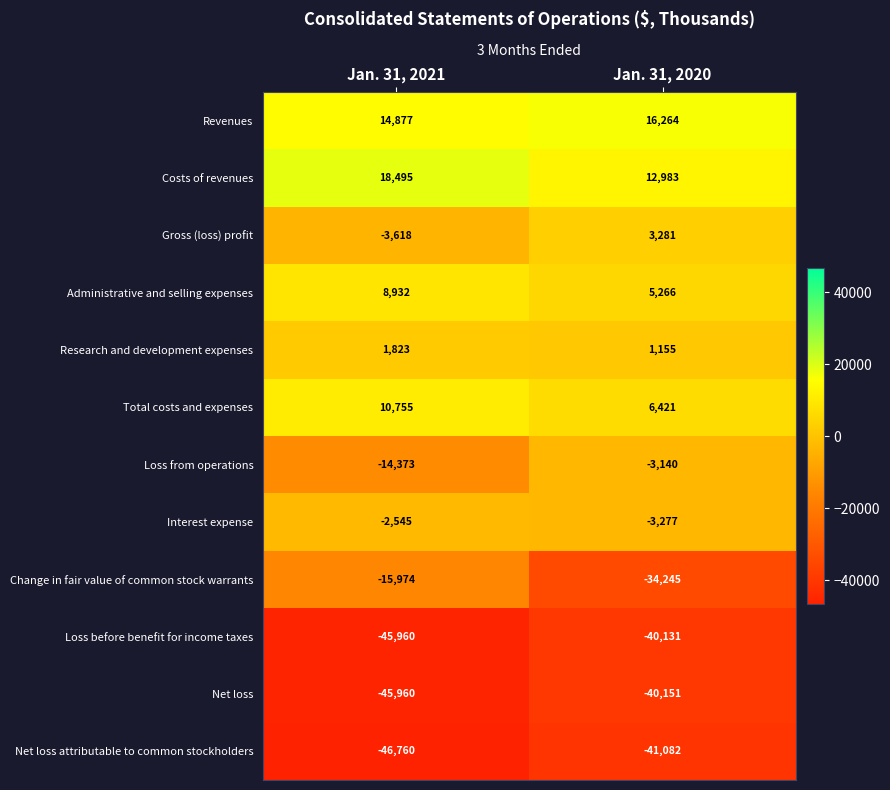

Which series changed the most between Jan. 31, 2021 and Jan. 31, 2020?

Change in fair value of common stock warrants